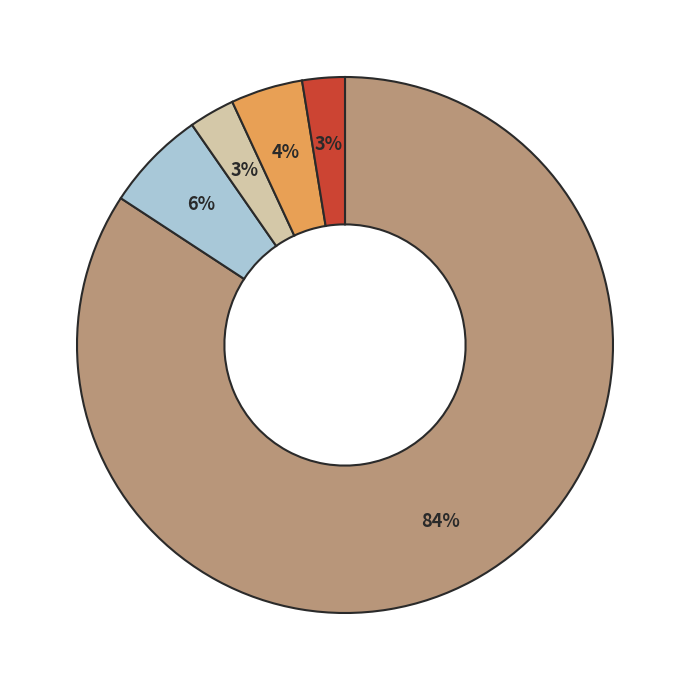

Is there a majority slice in this chart?

Yes